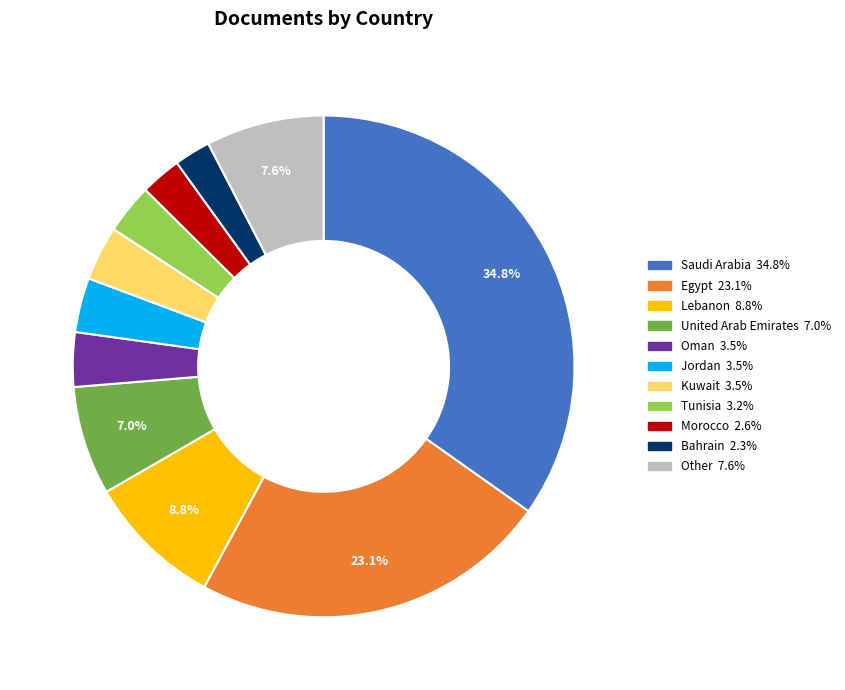

Does any single category account for the majority?

No